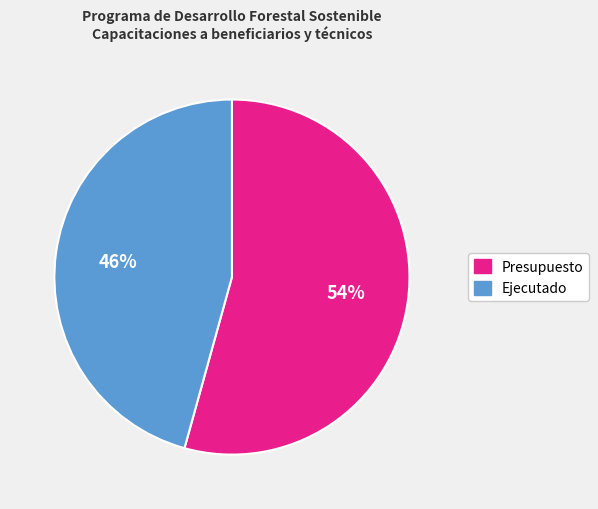

How many slices are in this pie chart?

2